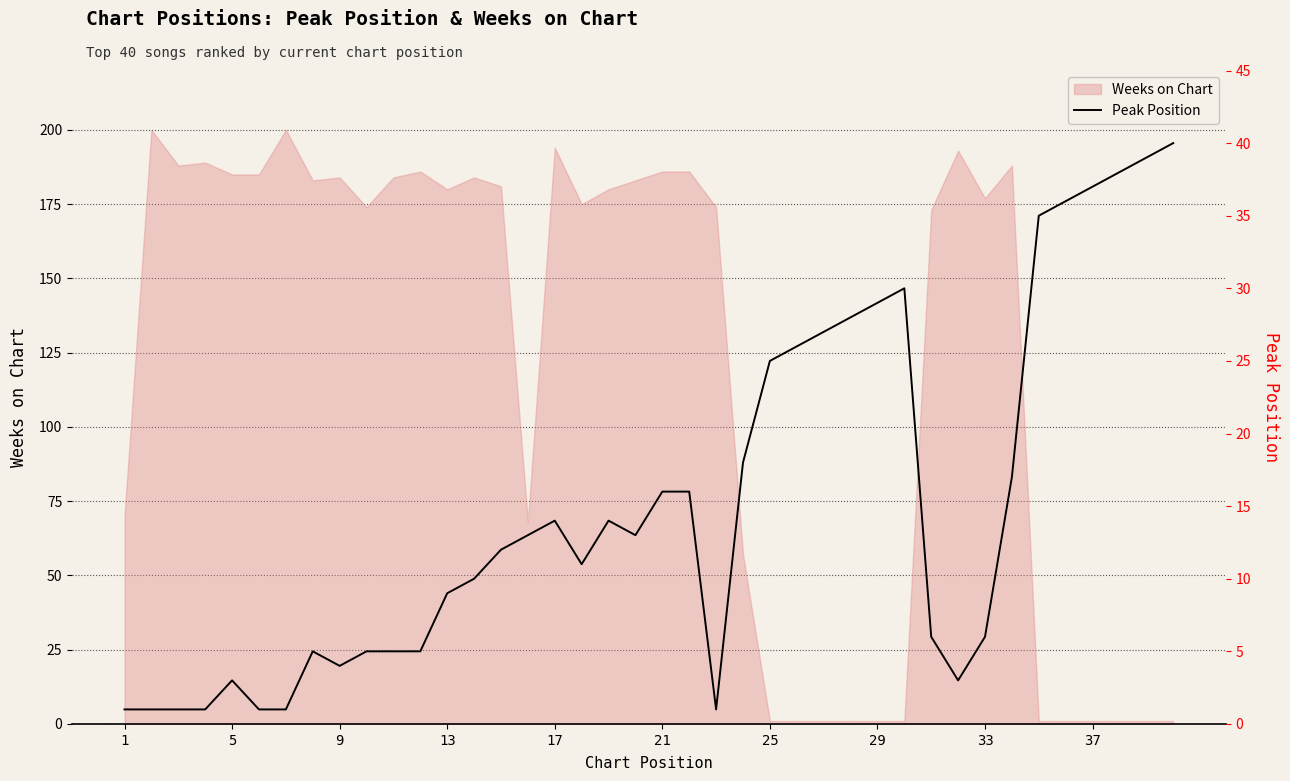

Is it true that Weeks on Chart equals 1 at 29?

True